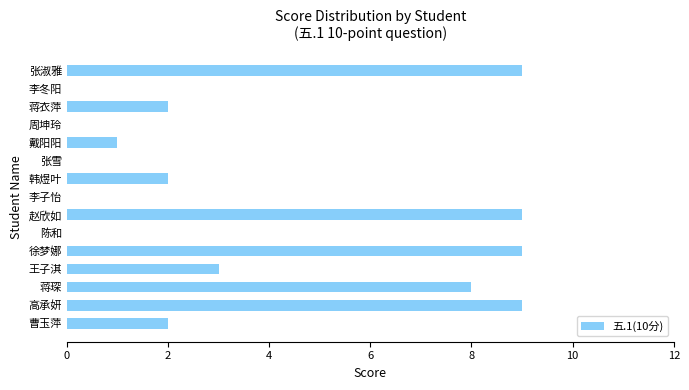

The value at 李子怡 is 6. True or false?

False